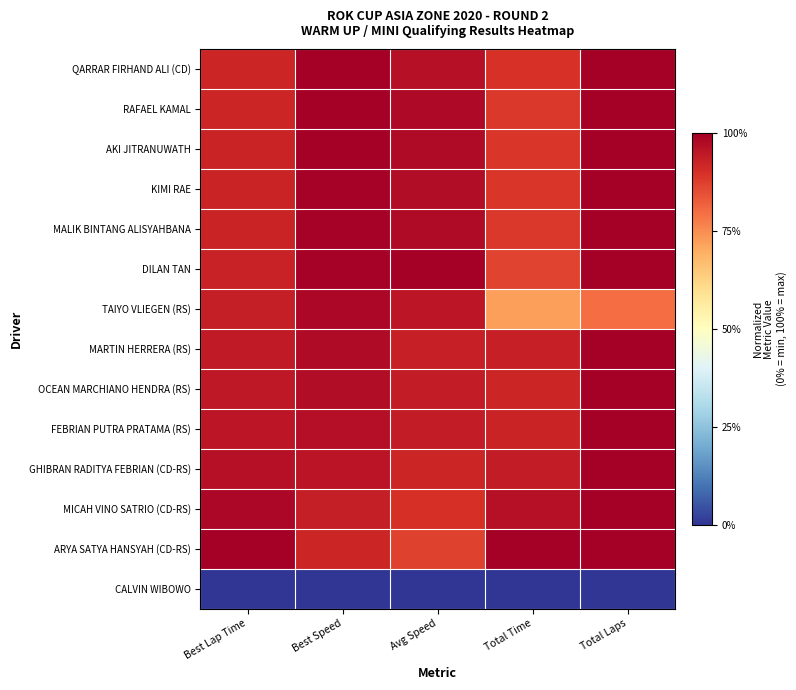

Which series has the largest total across all categories?

ARYA SATYA HANSYAH (CD-RS)